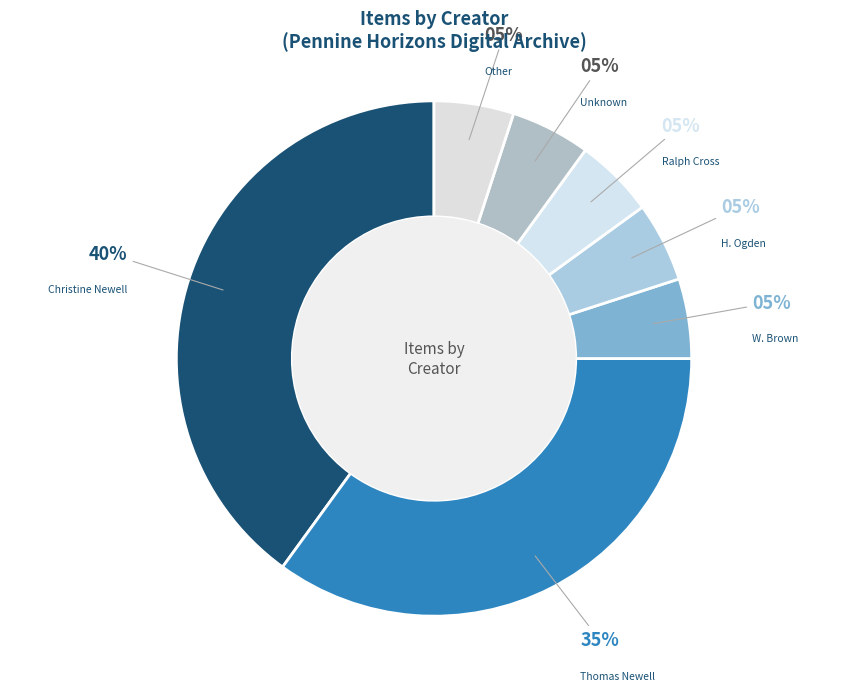

To the nearest percent, what portion does Christine Newell represent?

40%